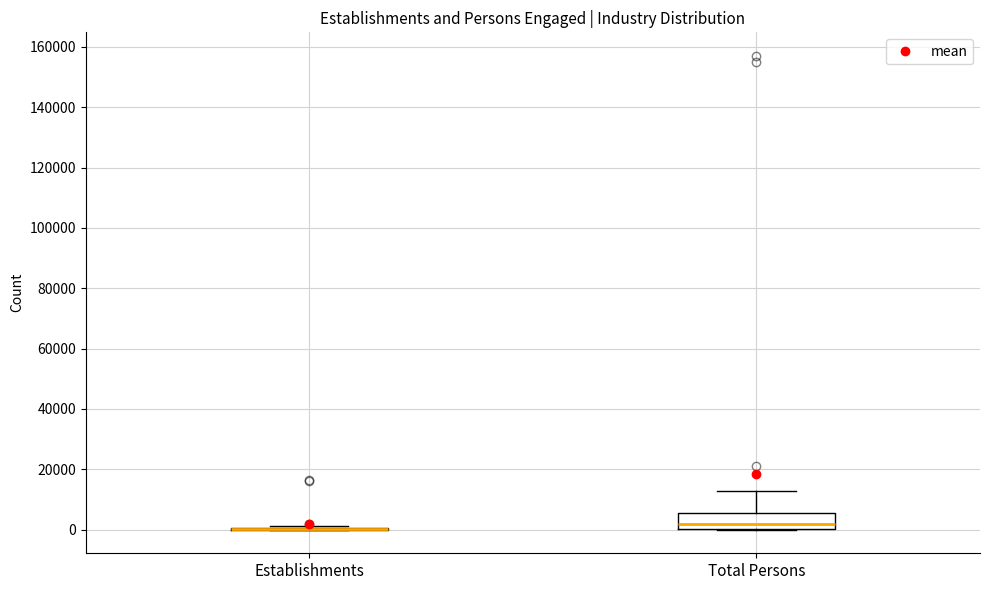

Reading left to right, transcribe this box plot: for each box, give where its median line is, the range the box spans, and where its two whiskers end, as read against the y-axis. The values are not printed on the chart, so give them approximately, as read against the axis.

Establishments: box collapsed to a line at 0, whiskers 0 to 2000
Total Persons: median 2000, box 0 to 6000, whiskers 0 to 12000